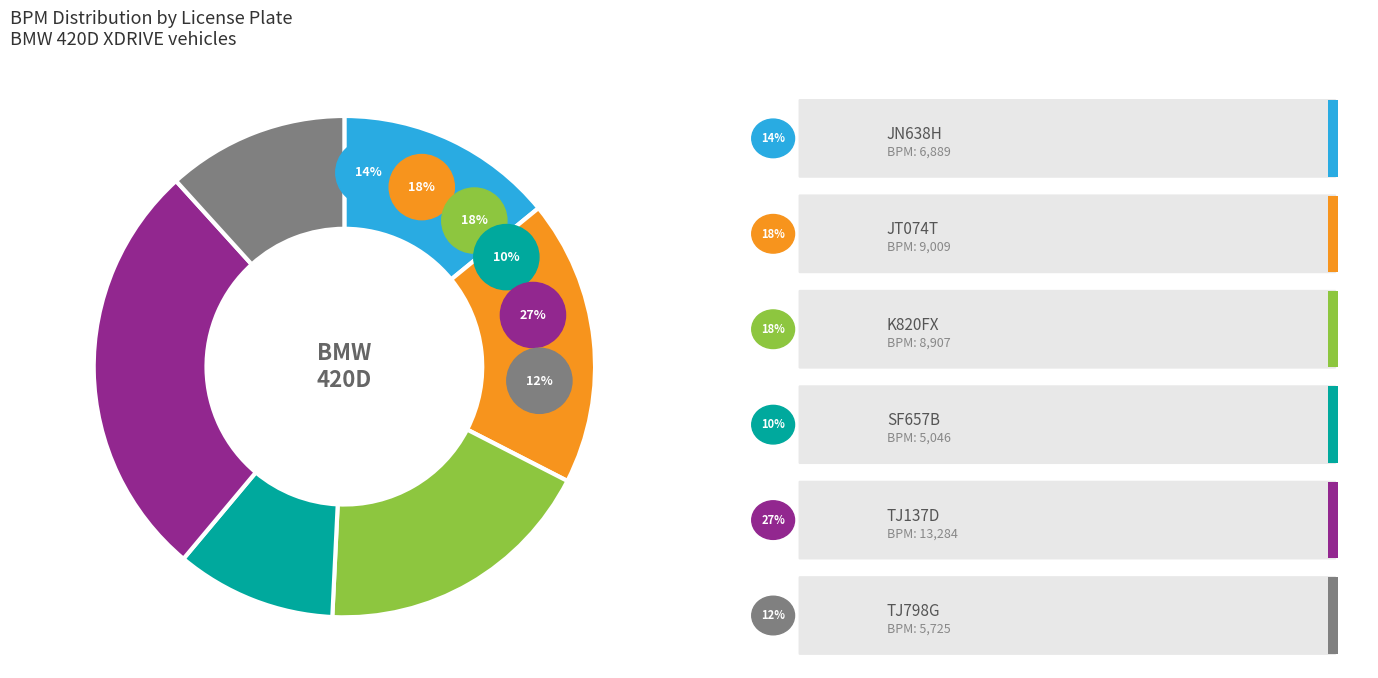

Does any single category account for the majority?

No